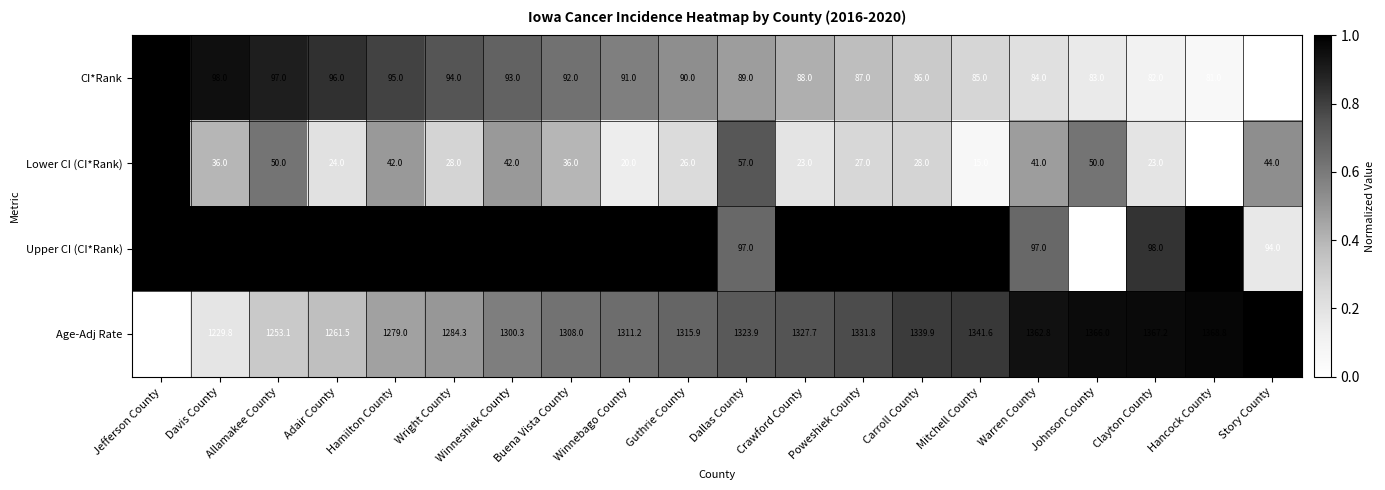

What is the spread (max minus min) of values at Story County?

1329.4